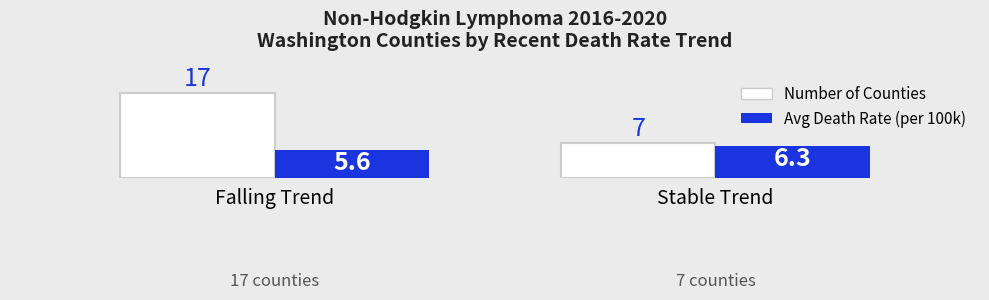

At which category is the sum across all series the highest?

Falling Trend